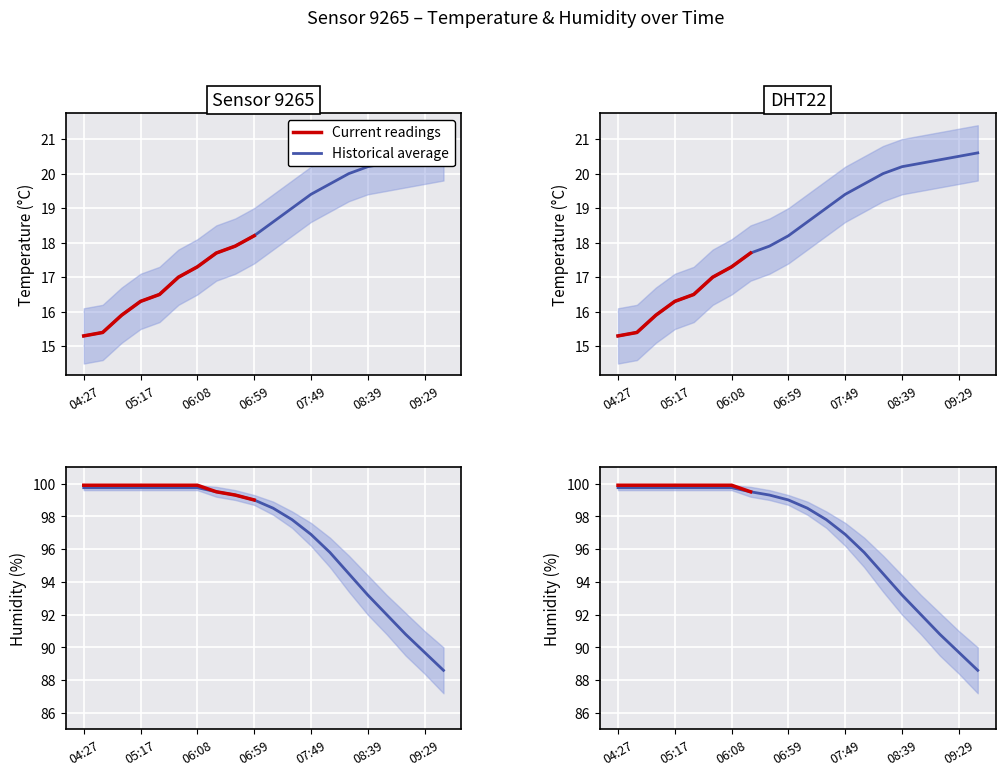

Does the chart display data point markers on the line(s)?

No